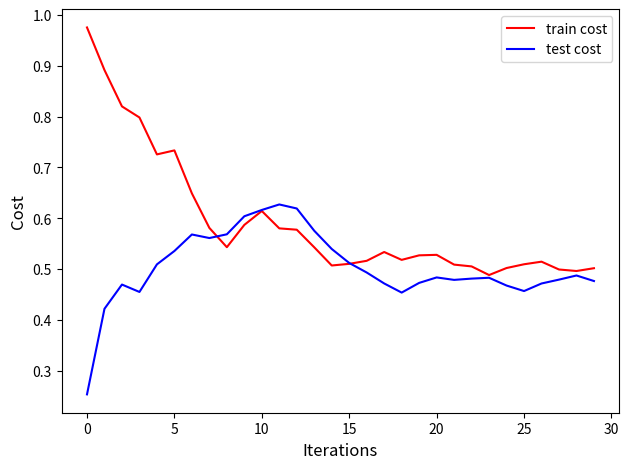

Which series has the widest spread of values?

train cost